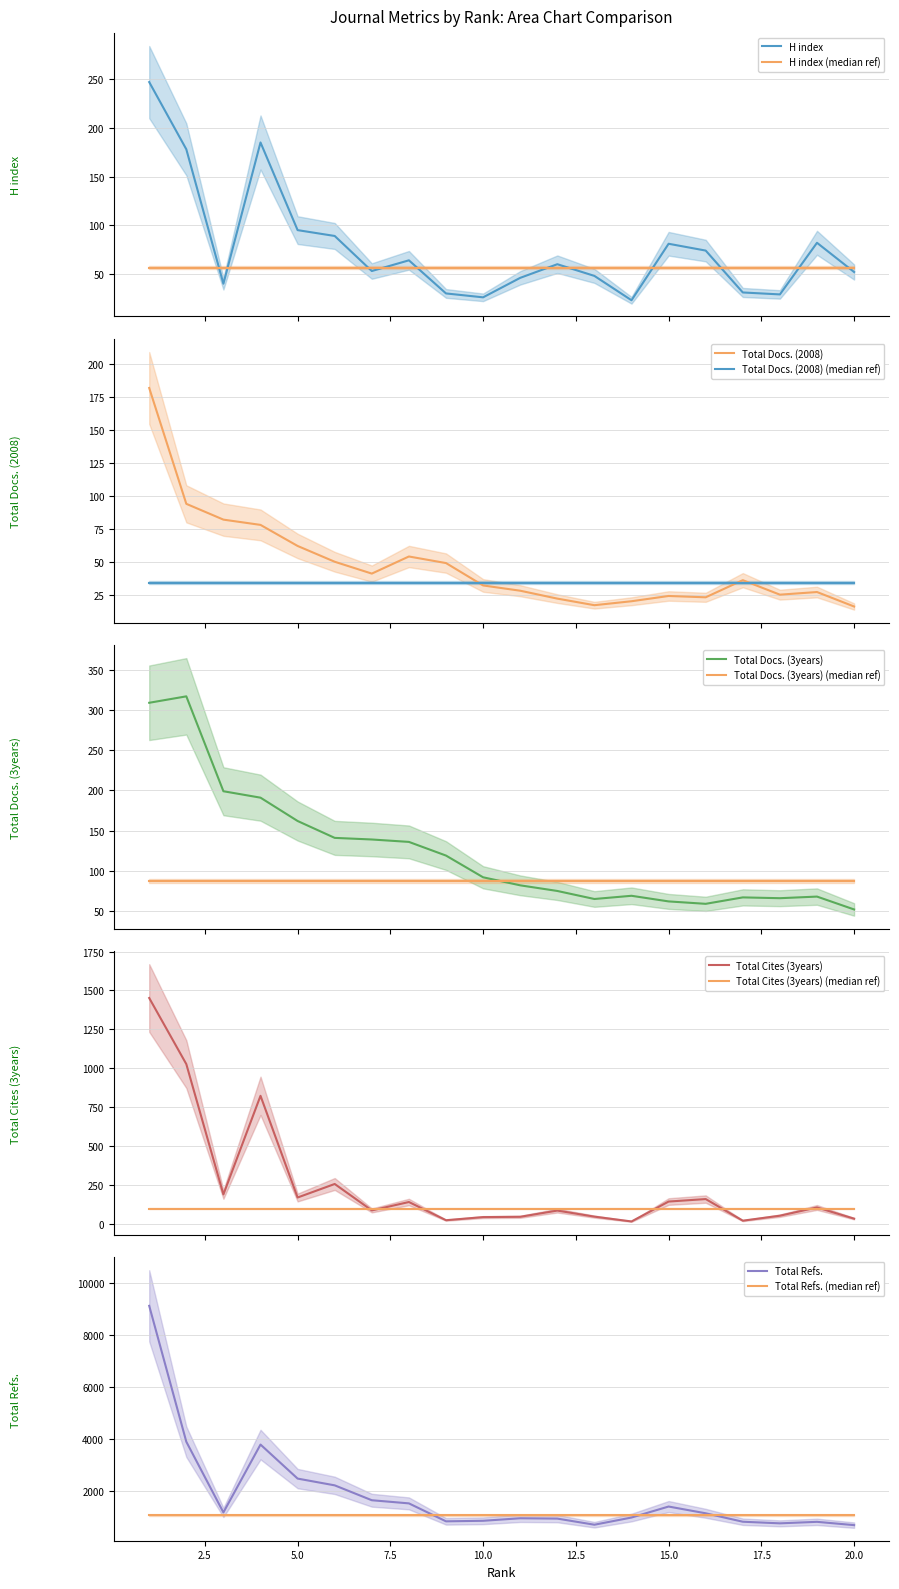

Where is the first local maximum for H index?

4